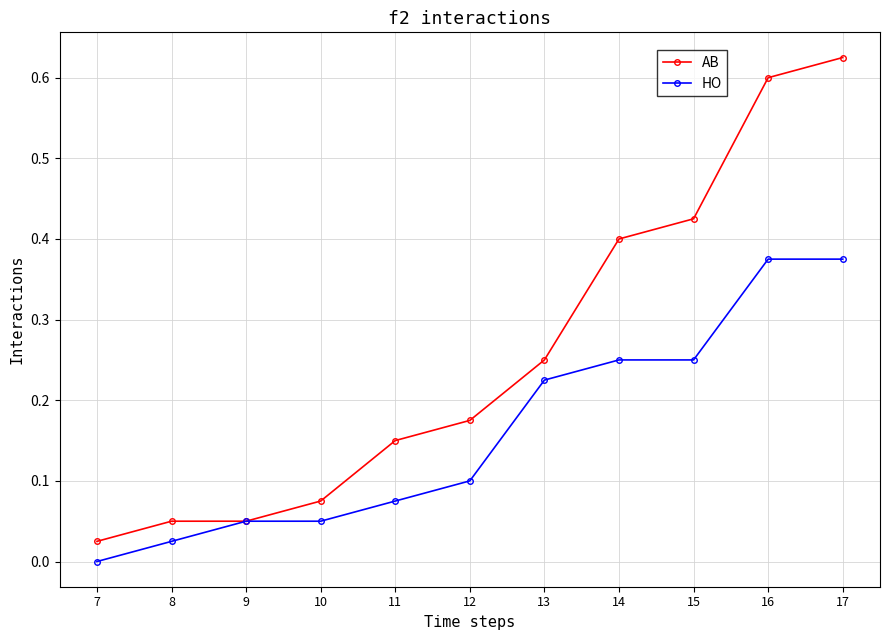

Is the value of HO at 9 greater than the value of AB at 17?

No